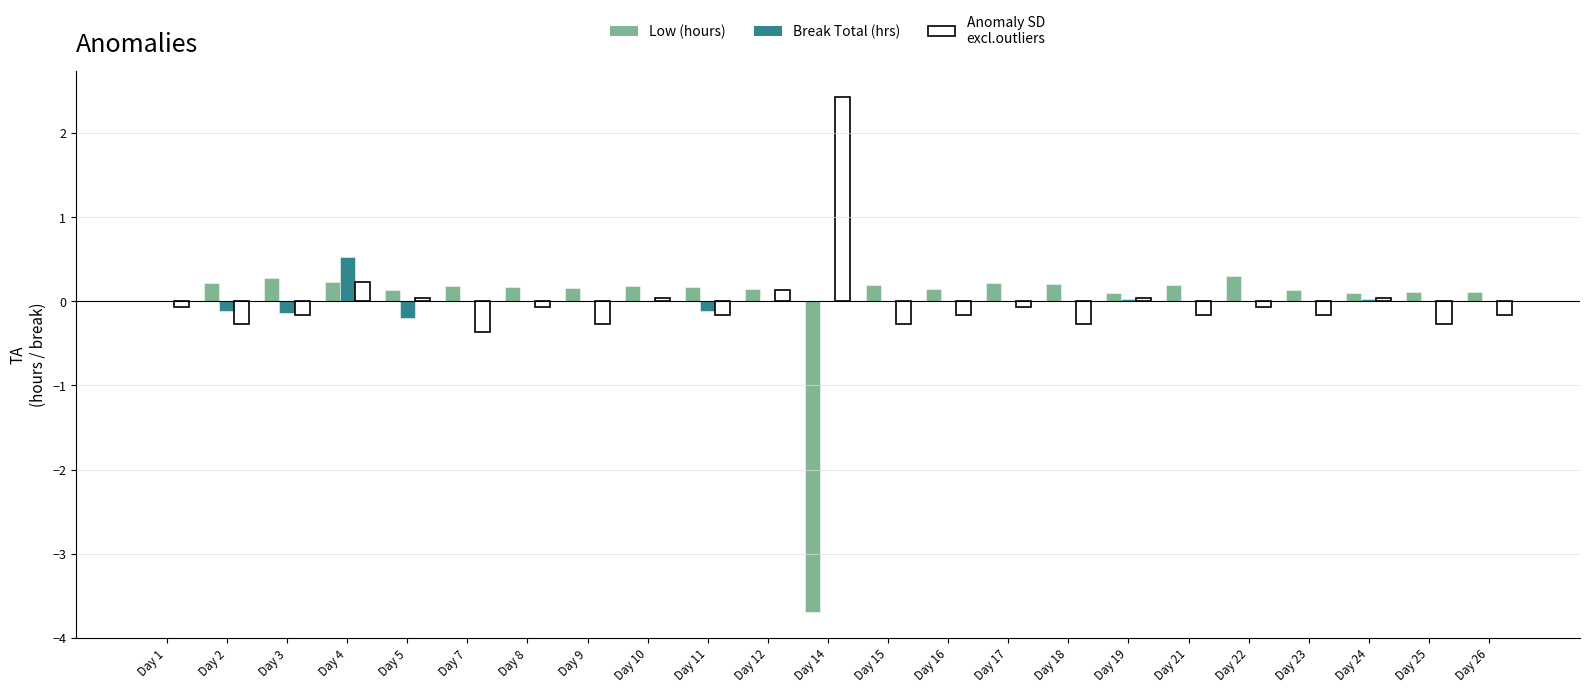

At which category is the sum across all series the highest?

Day 4